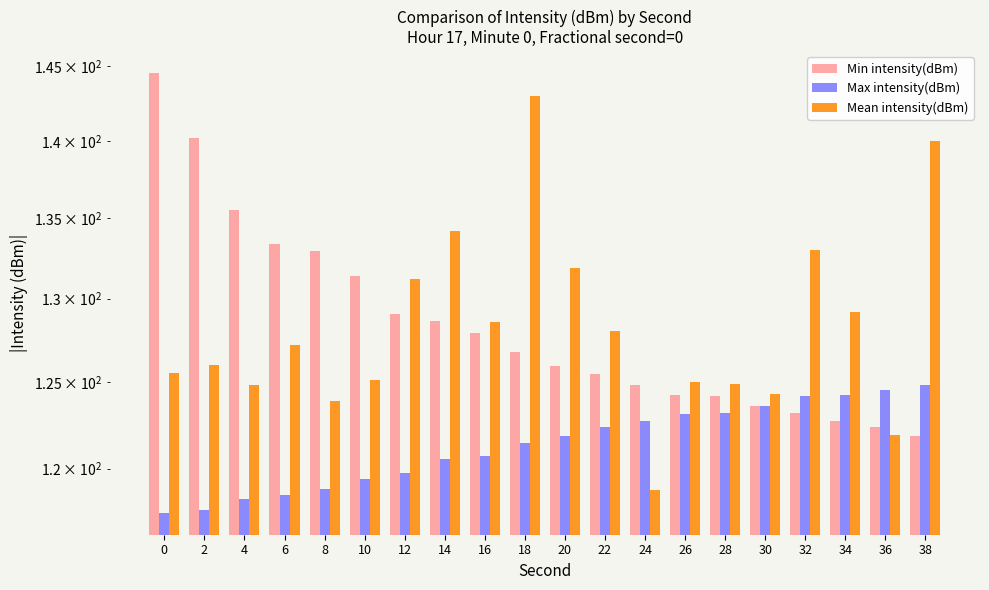

What value does the Max intensity(dBm) series have at 10?

119.4